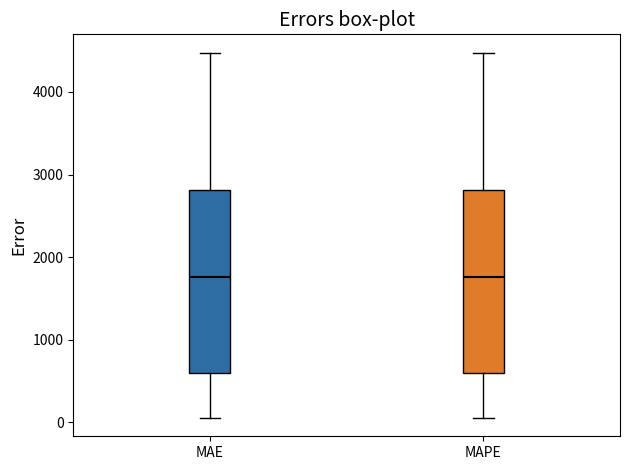

Reading left to right, transcribe this box plot: for each box, give where its median line is, the range the box spans, and where its two whiskers end, as read against the y-axis. The values are not printed on the chart, so give them approximately, as read against the axis.

MAE: median 1800, box 600 to 2800, whiskers 100 to 4500
MAPE: median 1800, box 600 to 2800, whiskers 100 to 4500